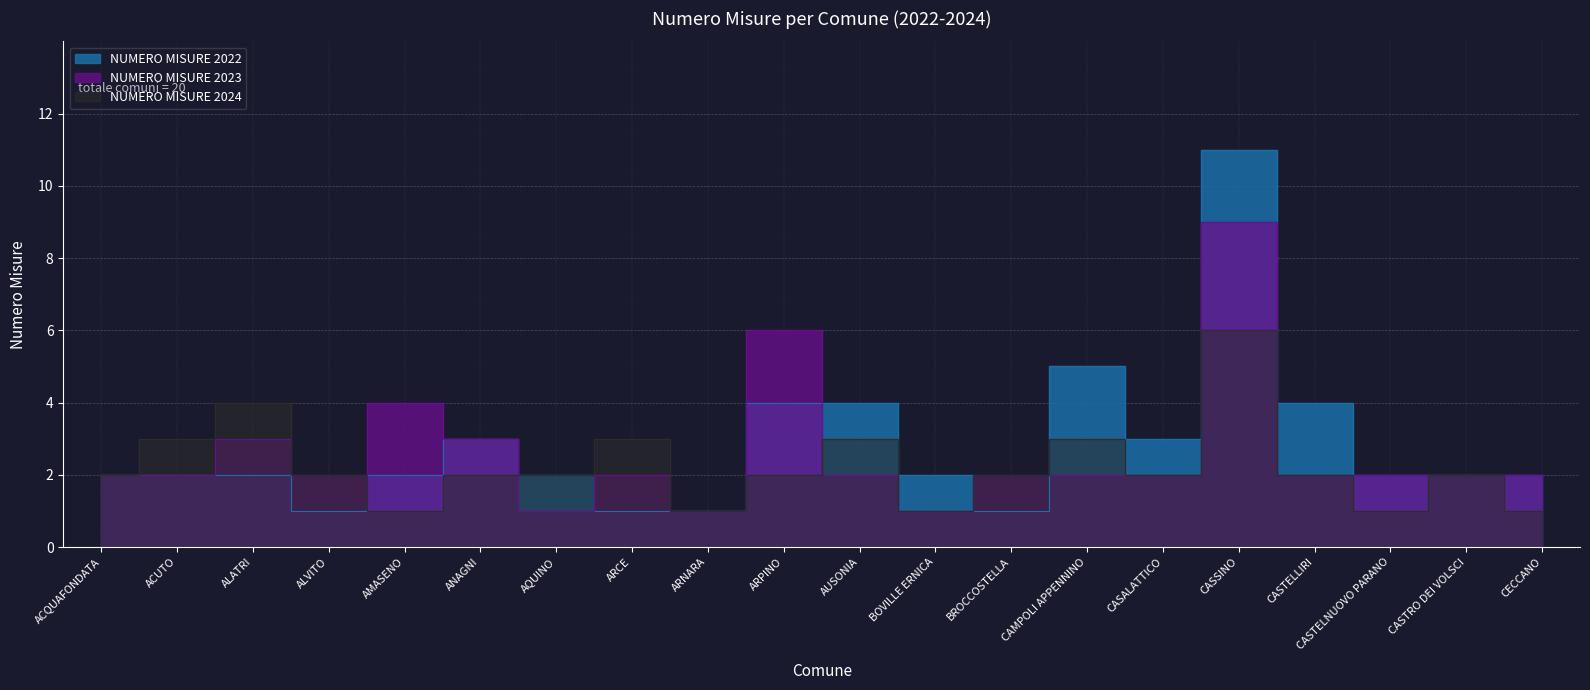

At which label does NUMERO MISURE 2024 first exceed 2?

ACUTO